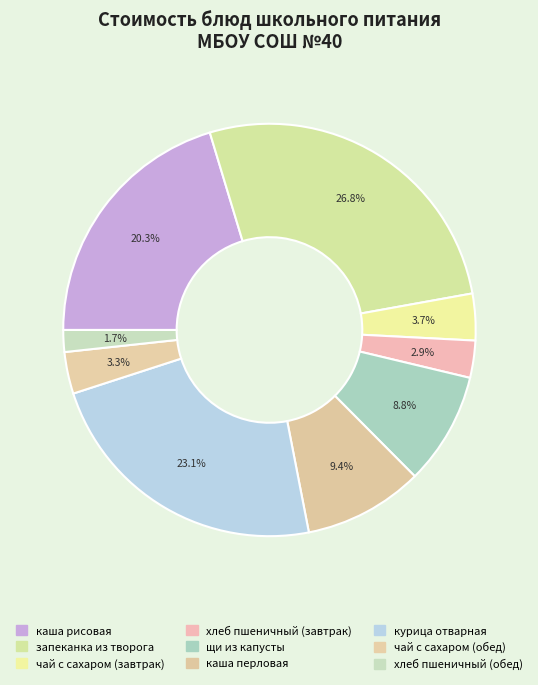

What percentage is the хлеб пшеничный (обед) slice, to the nearest percent?

2%